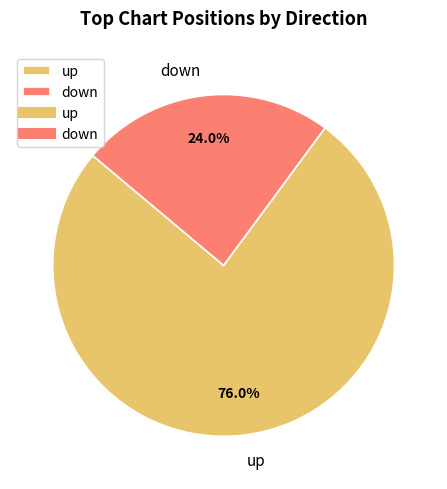

Which category has the smallest portion of the pie?

down